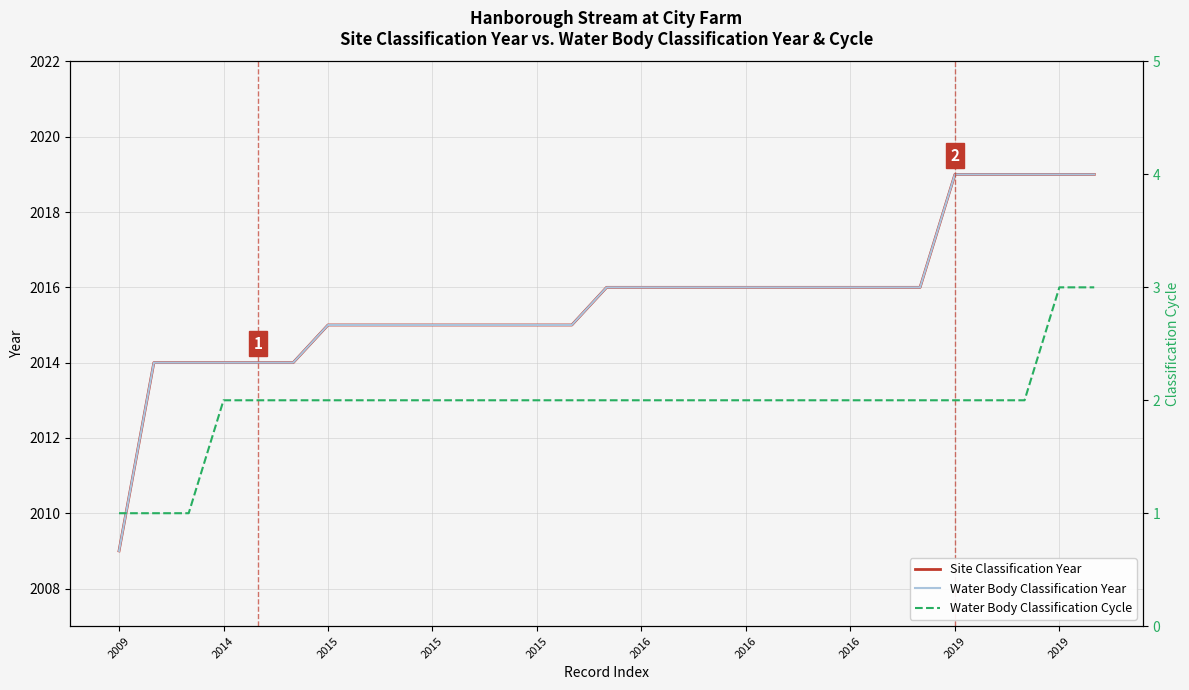

At which label does Water Body Classification Cycle first exceed 2?

2019